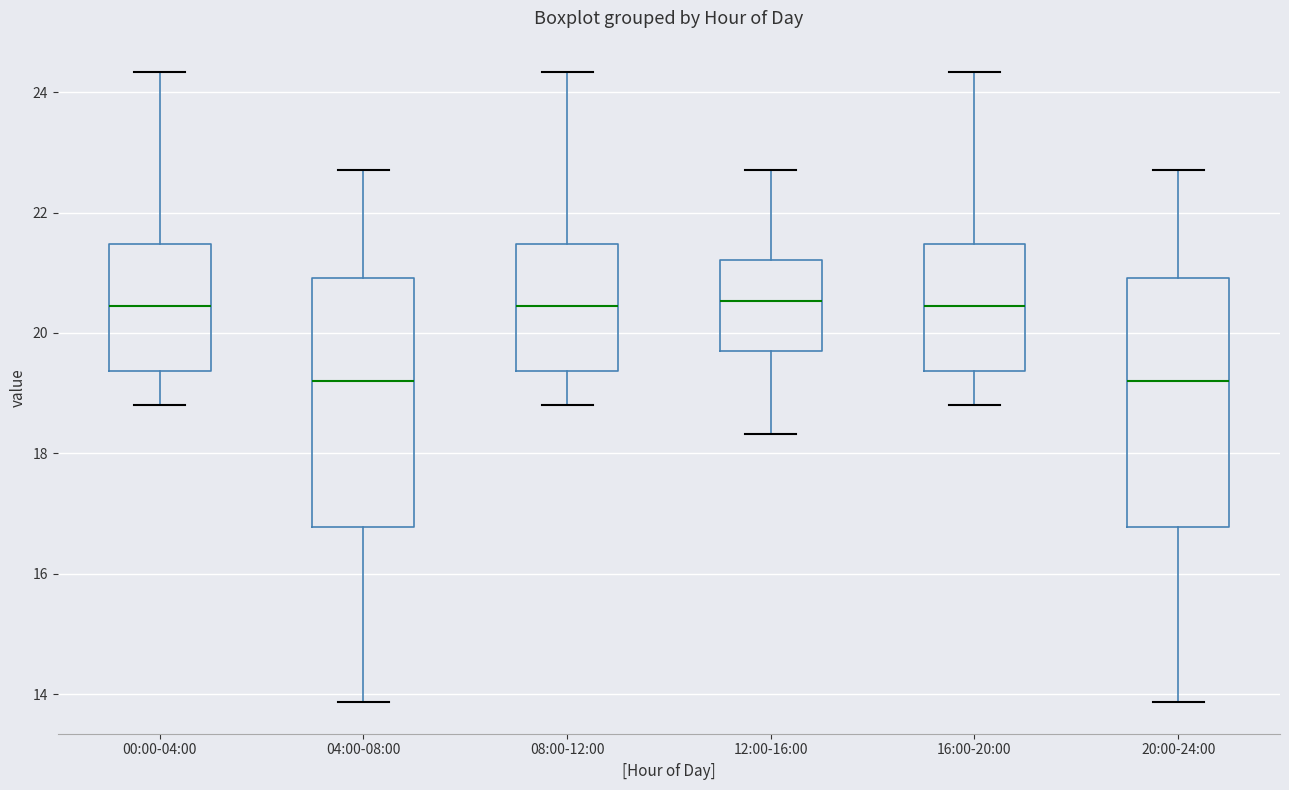

Reading left to right, transcribe this box plot: for each box, give where its median line is, the range the box spans, and where its two whiskers end, as read against the y-axis. The values are not printed on the chart, so give them approximately, as read against the axis.

00:00-04:00: median 20.4, box 19.4 to 21.4, whiskers 18.8 to 24.4
04:00-08:00: median 19.2, box 16.8 to 21.0, whiskers 13.8 to 22.8
08:00-12:00: median 20.4, box 19.4 to 21.4, whiskers 18.8 to 24.4
12:00-16:00: median 20.6, box 19.8 to 21.2, whiskers 18.4 to 22.8
16:00-20:00: median 20.4, box 19.4 to 21.4, whiskers 18.8 to 24.4
20:00-24:00: median 19.2, box 16.8 to 21.0, whiskers 13.8 to 22.8